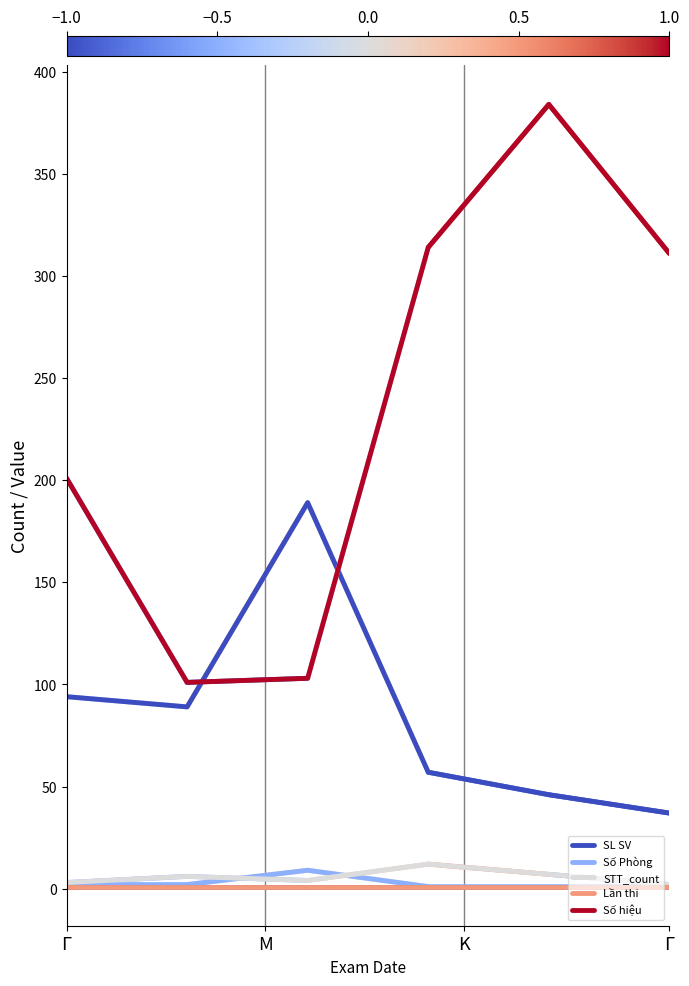

True or false: Số Phòng has more than 0 interior local peaks.

True